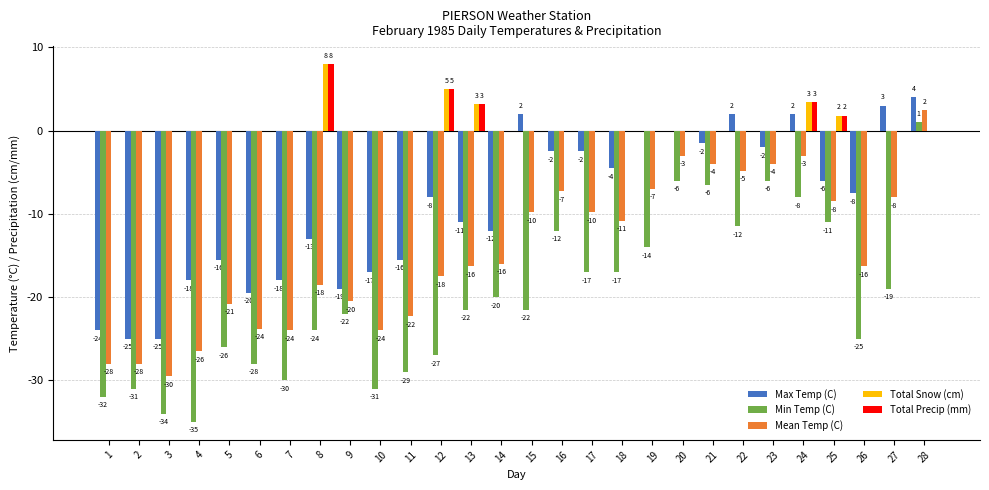

Which category has the highest value across all series?

8